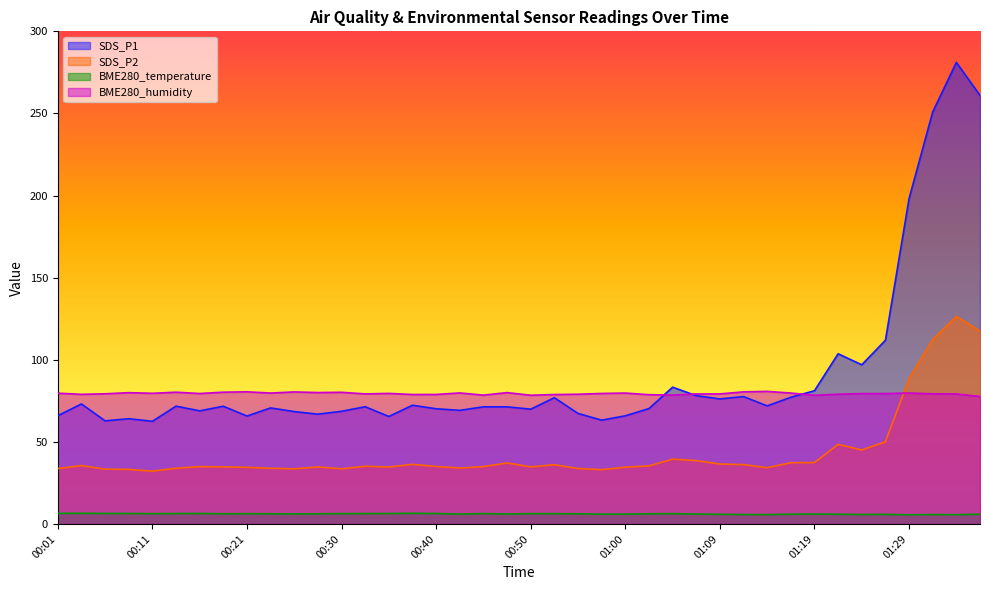

How many data points in BME280_temperature are less than 6?

13